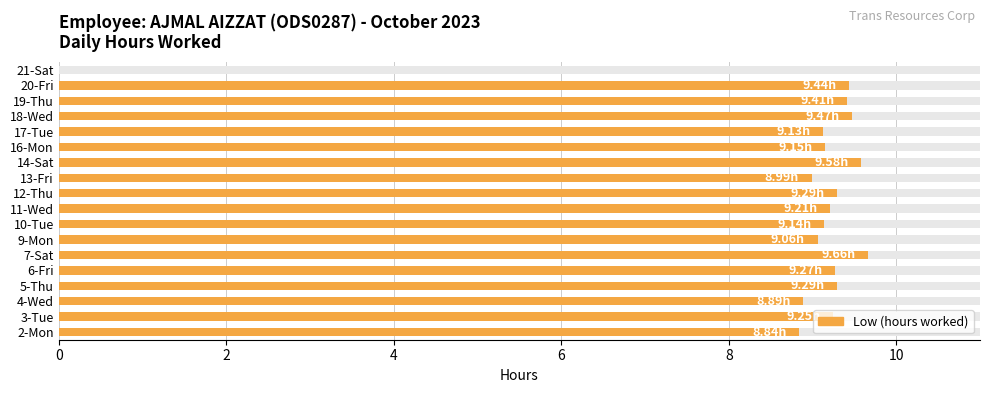

Does the chart contain stacked bars?

No